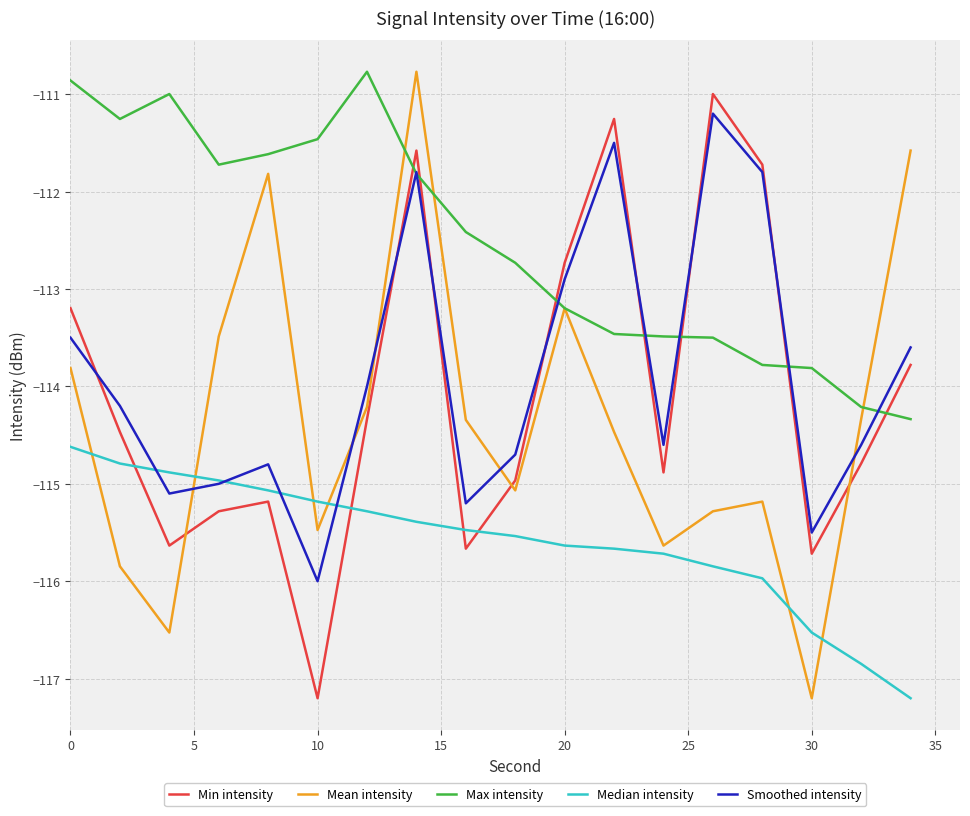

What is the minimum value for Mean intensity?

-117.2